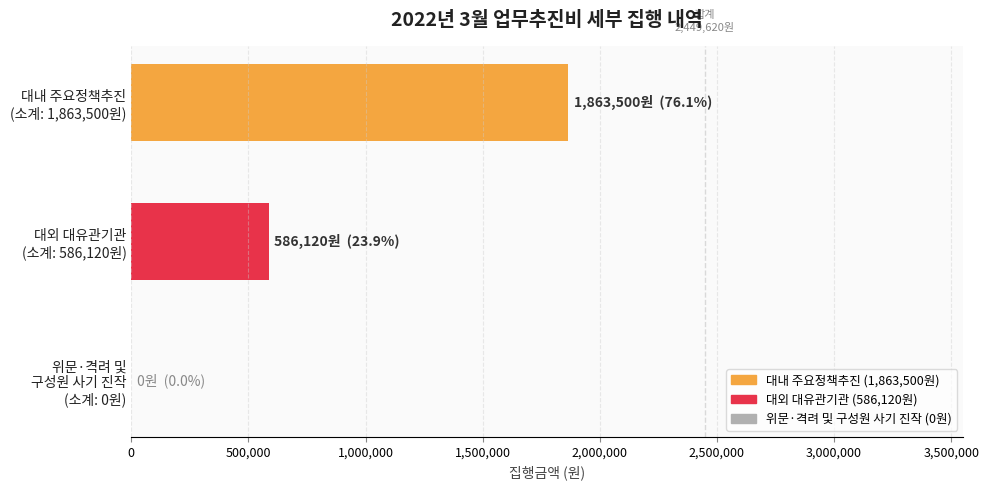

What is the greatest value displayed?

1863500